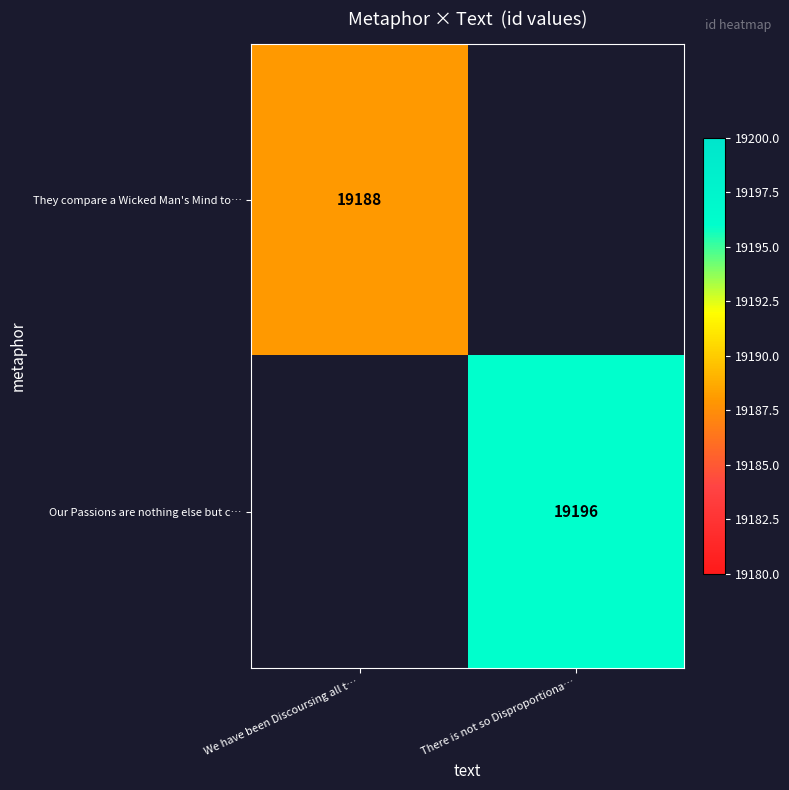

True or false: They compare a Wicked Man's Mind to… has a value of 8280 at We have been Discoursing all t….

False